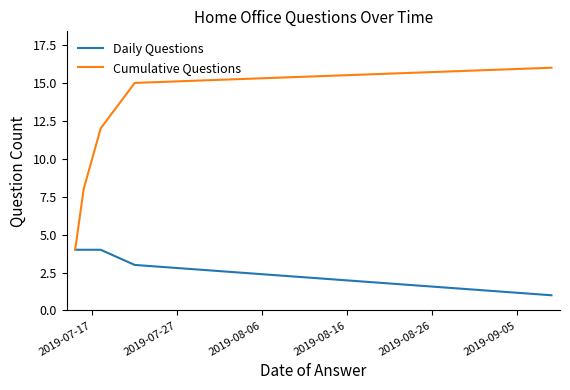

List the series in order of their peak value, lowest first.

Daily Questions, Cumulative Questions